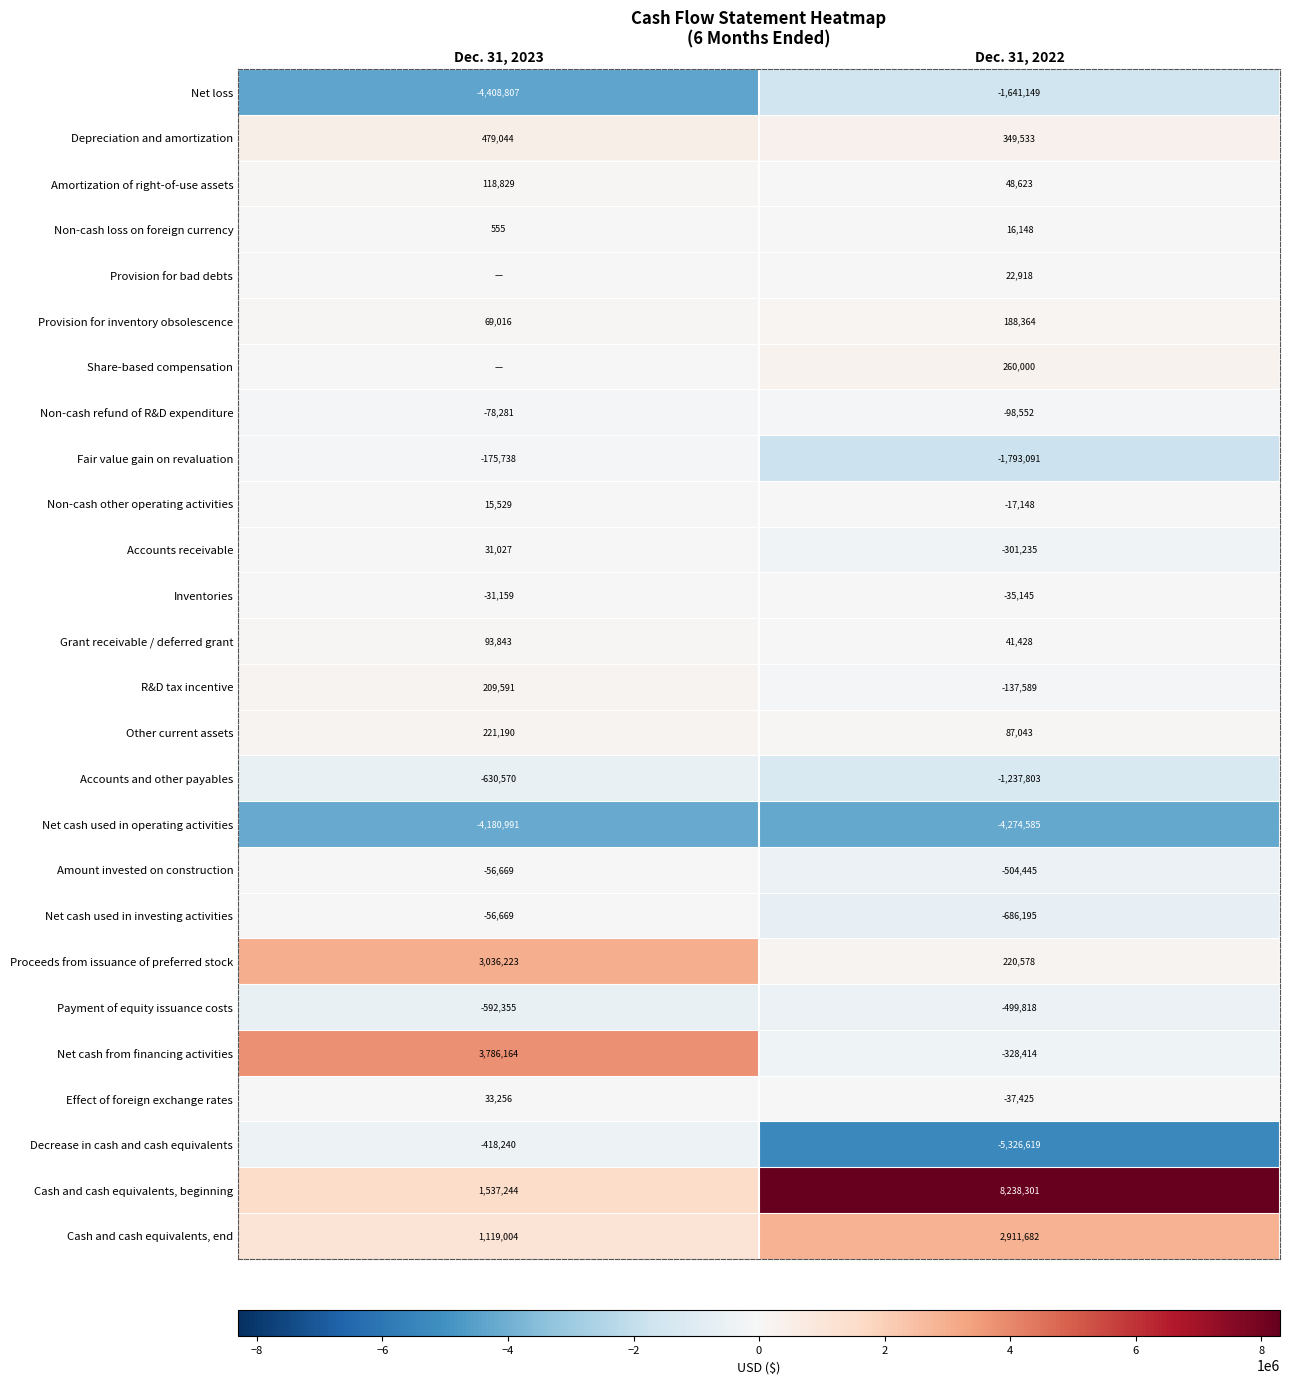

What is the spread (max minus min) of values at Dec. 31, 2022?

13564920